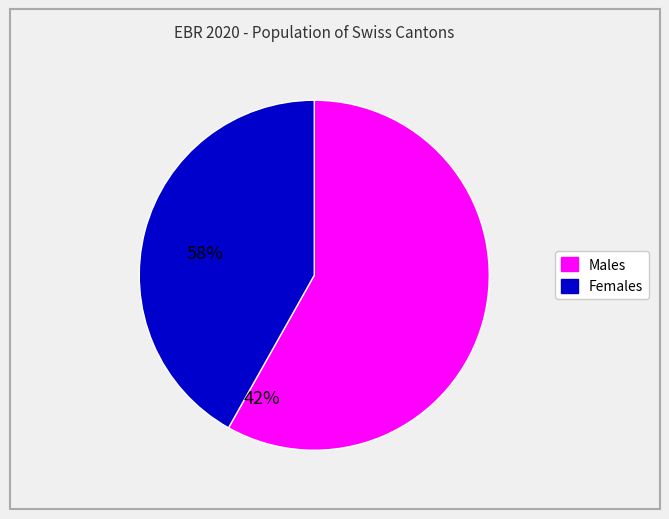

Is there any slice that represents more than half of the pie?

Yes